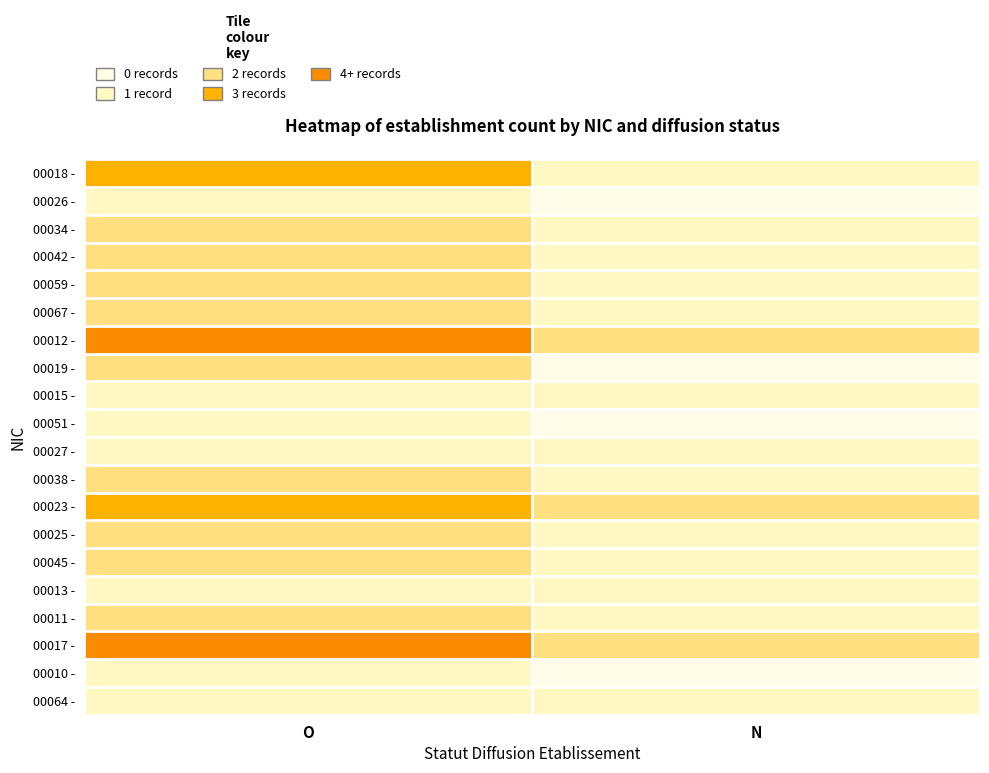

Count the number of categories in the chart.

2